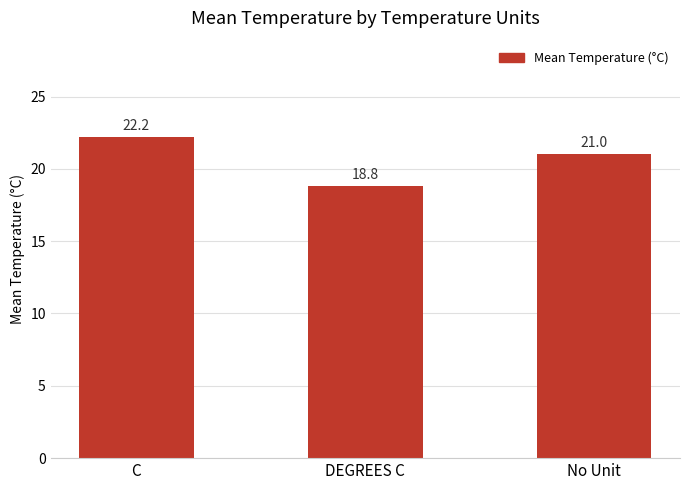

What is the value of the 1st bar from the left?

22.2